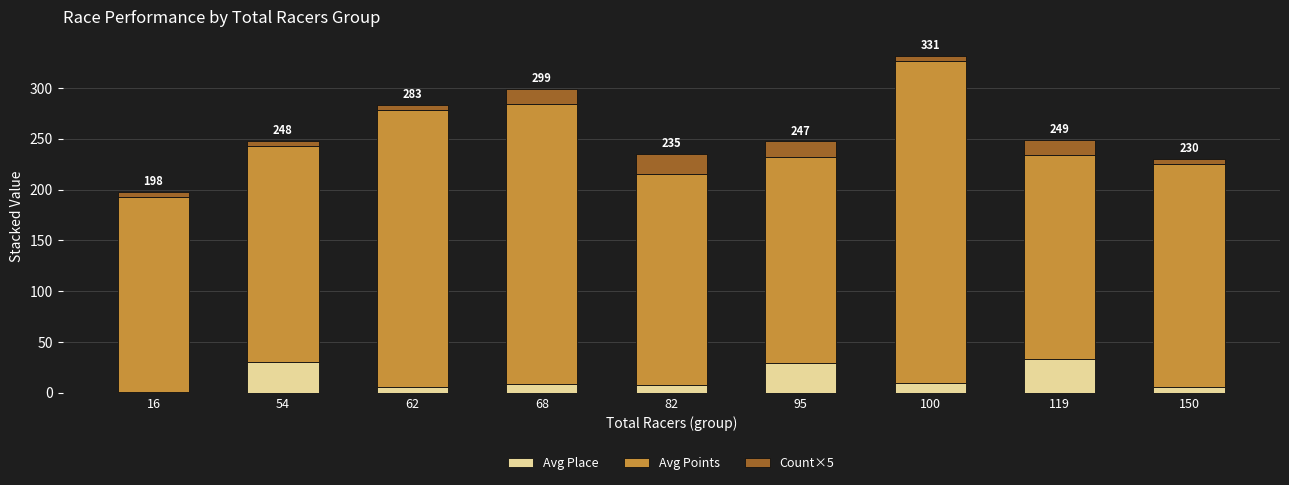

At which label does Avg Place first exceed 8?

54